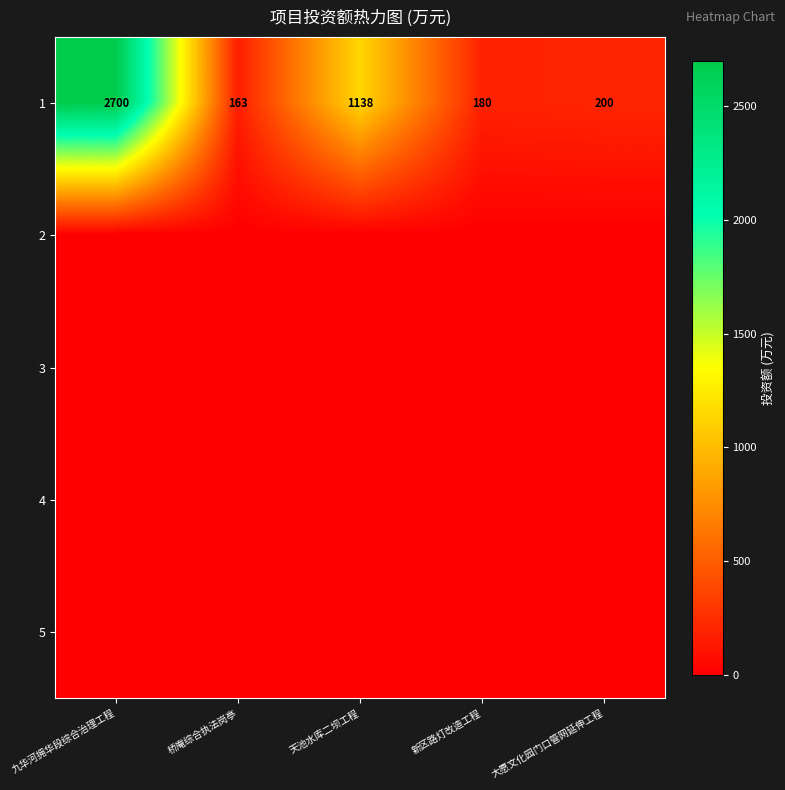

The value of 1 at 大愿文化园门口管网延伸工程 is 200. True or false?

True